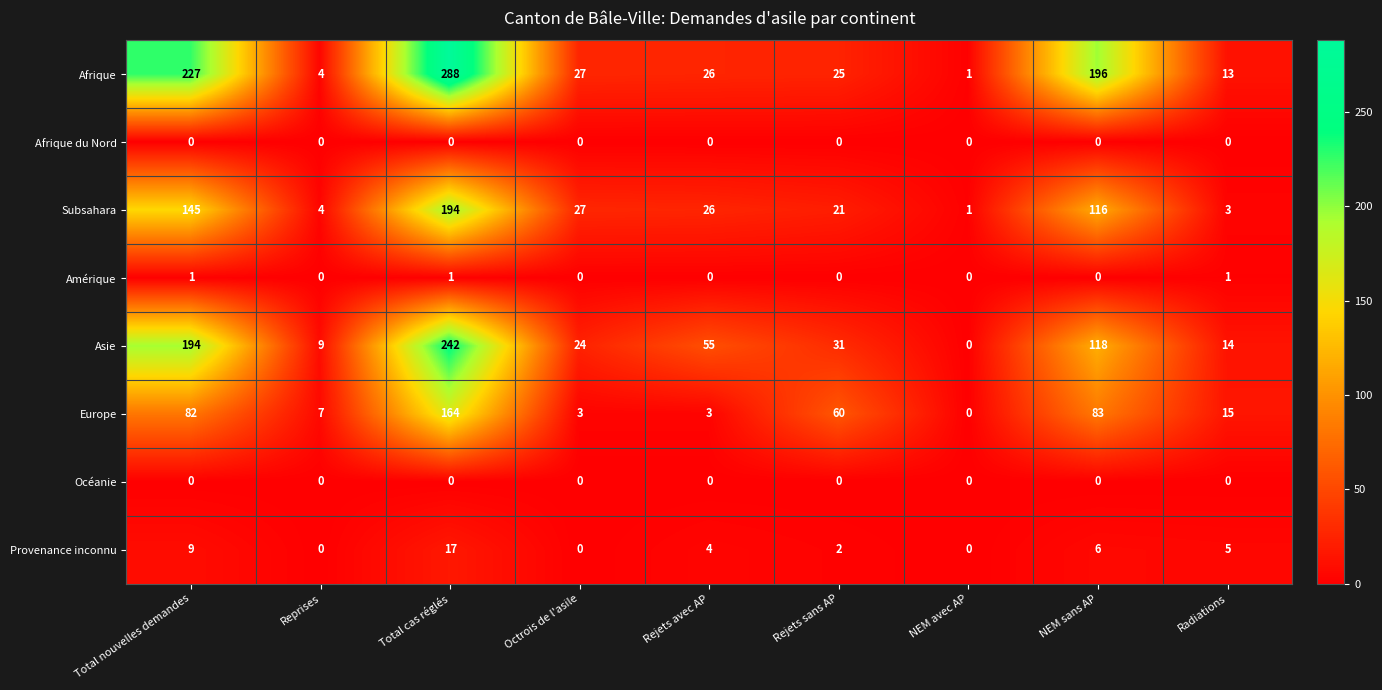

Where is Provenance inconnu nearest to the value 8?

Total nouvelles demandes